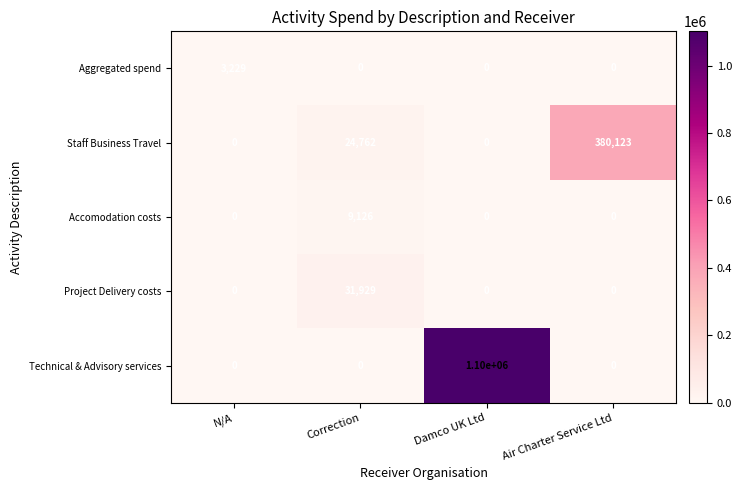

What is the highest value of the Project Delivery costs series?

31929